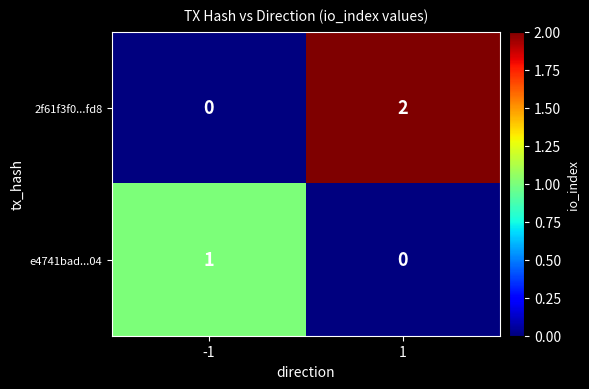

Reading left to right, transcribe all the data shown in this chart.

2f61f3f0...fd8: 0	2
e4741bad...04: 1	0